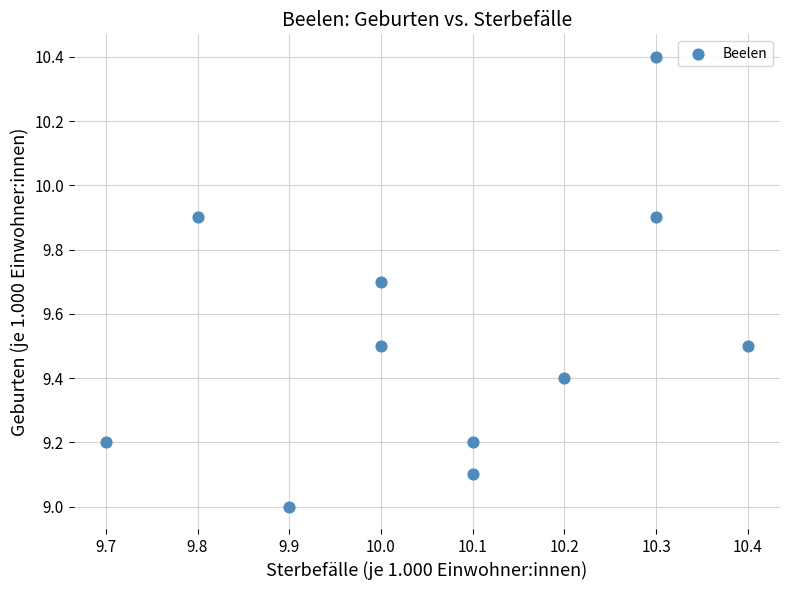

What is the average Y value?

9.5